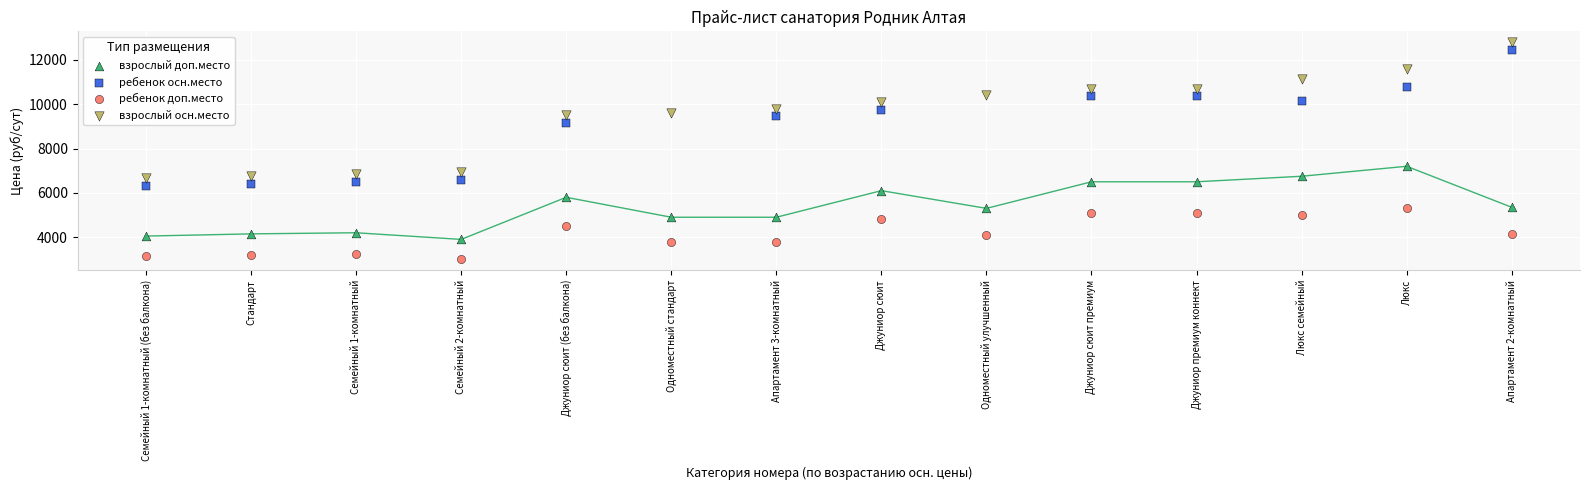

Which series contains the lowest Y value?

ребенок доп.место